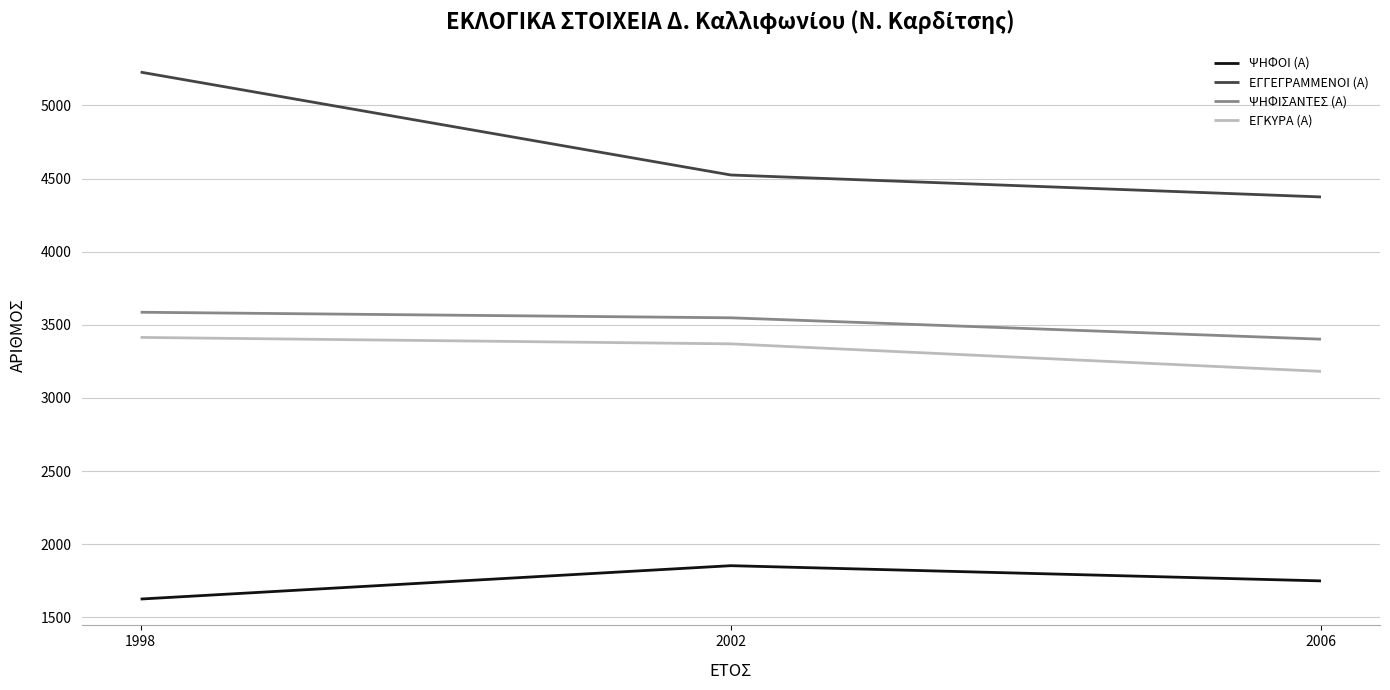

What is the spread (max minus min) of values at 1998?

3601